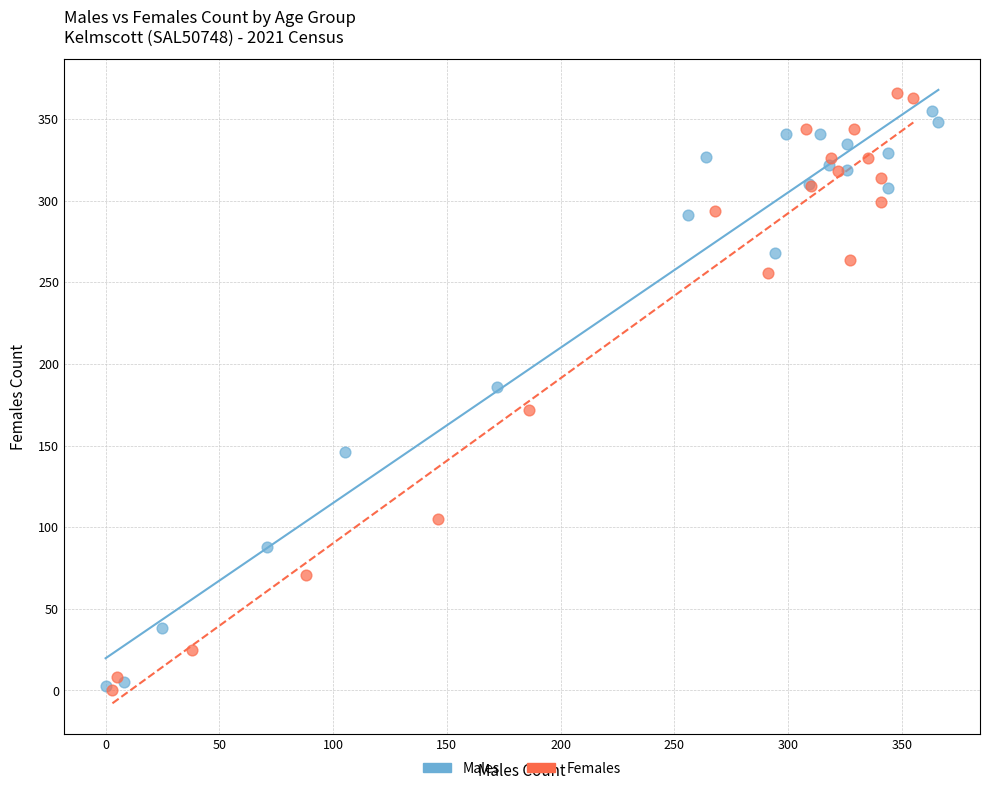

Which series has the largest Y range (max minus min)?

Females